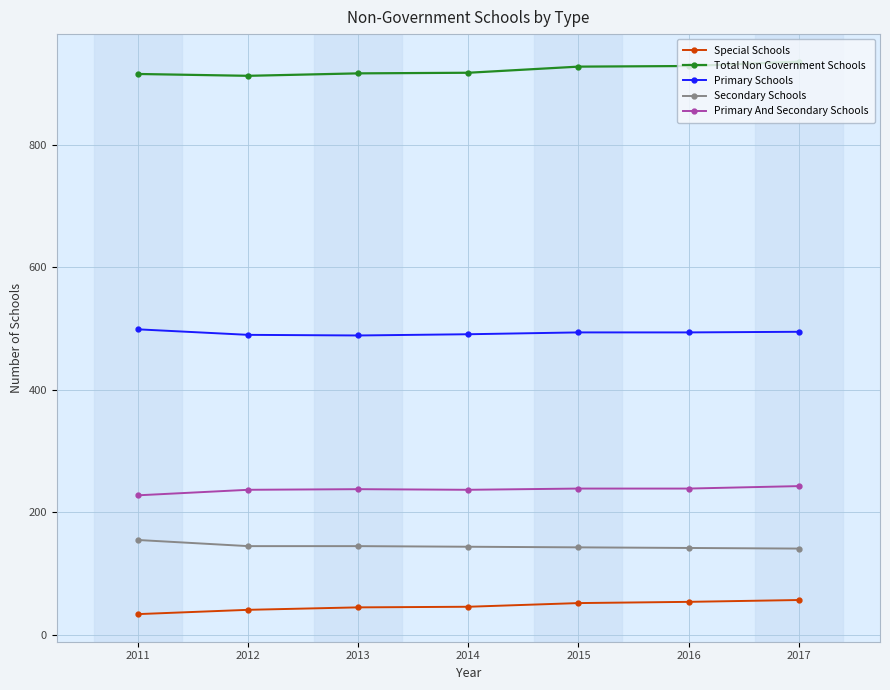

What is the sum of the Total Non Government Schools values at 2012 and 2015?

1841